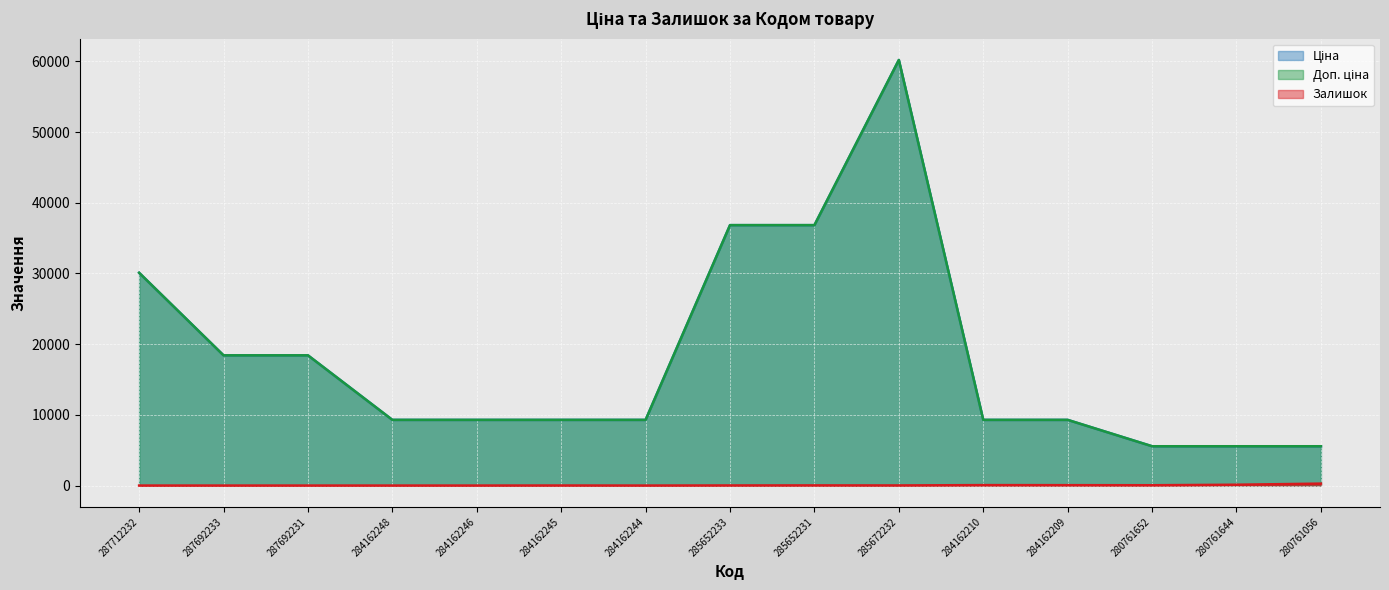

Reading left to right, list all the values displayed in this chart.

Ціна: 287712232=30102.8	287692233=18420.9	287692231=18420.9	284162248=9290.5	284162246=9290.5	284162245=9290.5	284162244=9290.5	285652233=36841.8	285652231=36841.8	285672232=60205.6	284162210=9290.5	284162209=9290.5	280761652=5560.3	280761644=5560.3	280761056=5560.3
Доп. ціна: 287712232=30102.8	287692233=18420.9	287692231=18420.9	284162248=9290.5	284162246=9290.5	284162245=9290.5	284162244=9290.5	285652233=36841.8	285652231=36841.8	285672232=60205.6	284162210=9290.5	284162209=9290.5	280761652=5560.3	280761644=5560.3	280761056=5560.3
Залишок: 287712232=0.0	287692233=0.0	287692231=0.0	284162248=0.0	284162246=0.0	284162245=8.0	284162244=0.0	285652233=14.0	285652231=23.0	285672232=16.0	284162210=62.0	284162209=55.0	280761652=44.0	280761644=116.0	280761056=273.0